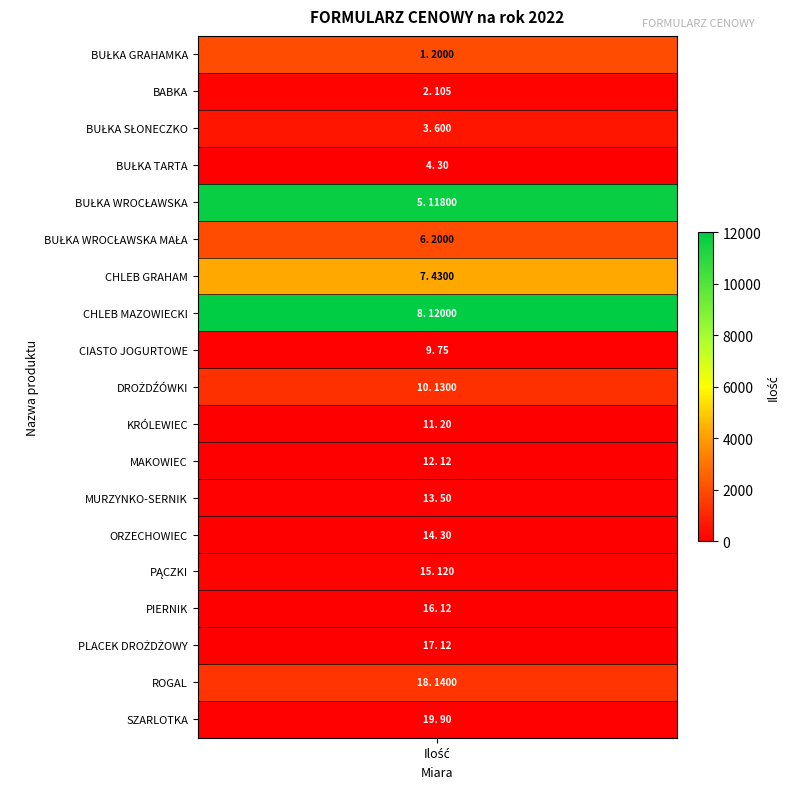

What is the smallest value displayed?

12